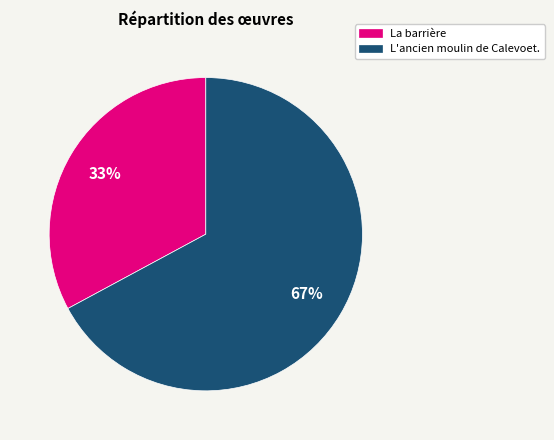

To the nearest percent, what is the average slice percentage?

50%